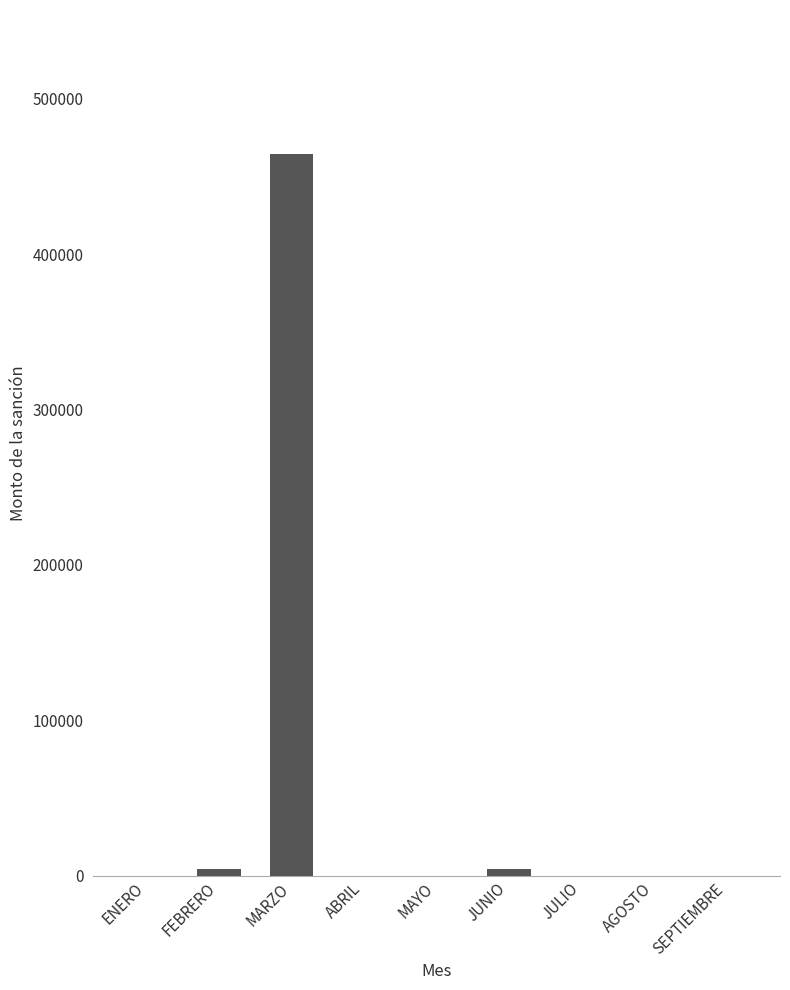

The value at SEPTIEMBRE is 0.0. True or false?

True